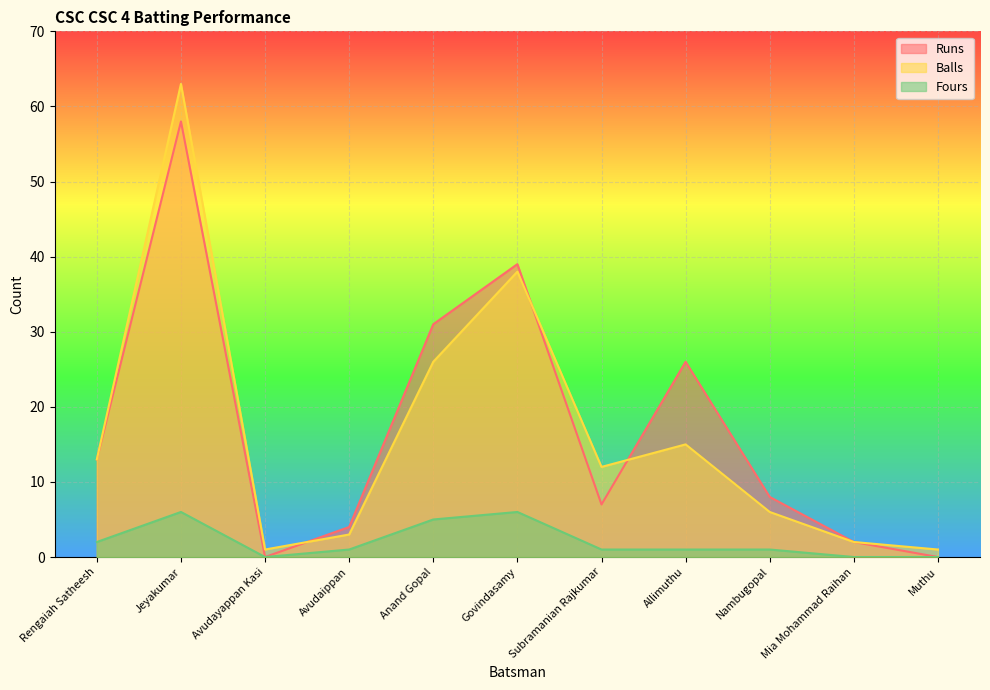

Reading left to right, extract all data points from this chart.

Runs: 13	58	0	4	31	39	7	26	8	2	0
Balls: 13	63	1	3	26	38	12	15	6	2	1
Fours: 2	6	0	1	5	6	1	1	1	0	0